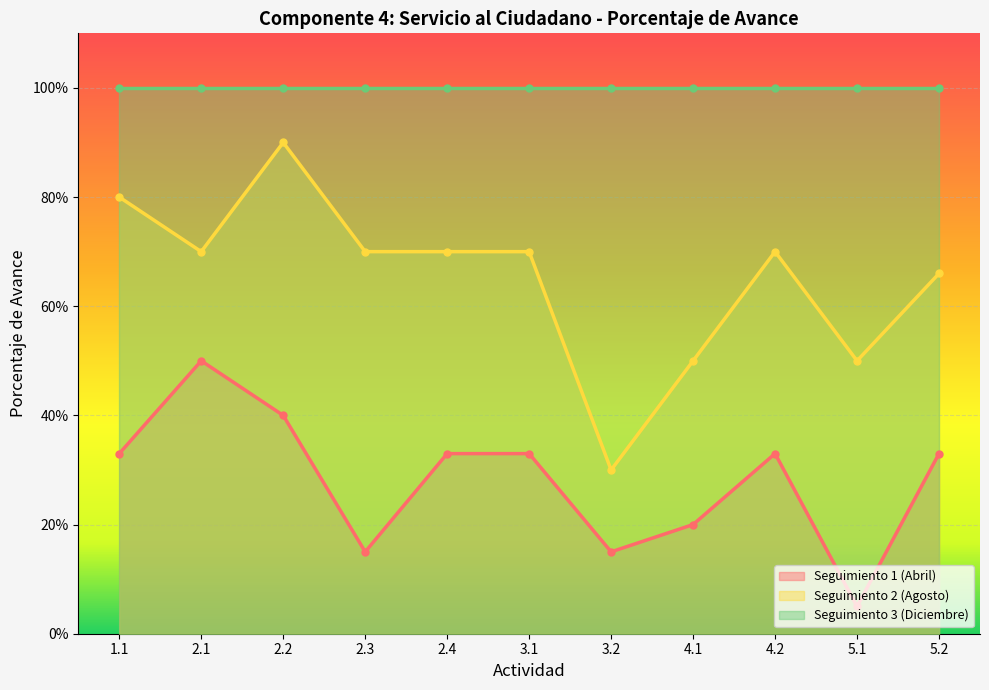

True or false: Seguimiento 1 (Abril) and Seguimiento 2 (Agosto) cross at least once.

False